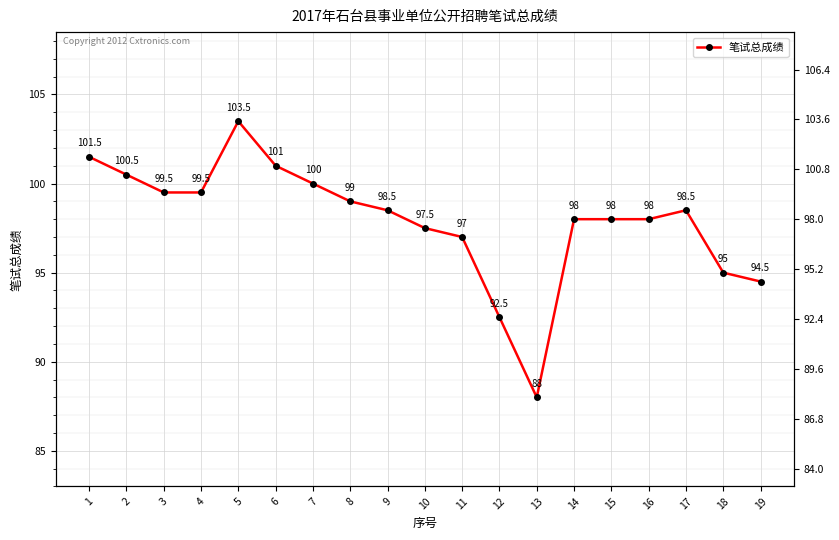

Where does the data first go above 98?

1